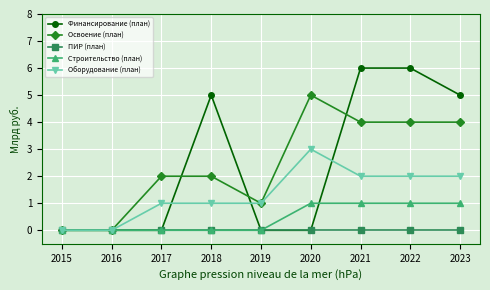

Reading left to right, list all the values displayed in this chart.

Финансирование (план): 2015=0	2016=0	2017=0	2018=5	2019=0	2020=0	2021=6	2022=6	2023=5
Освоение (план): 2015=0	2016=0	2017=2	2018=2	2019=1	2020=5	2021=4	2022=4	2023=4
ПИР (план): 2015=0	2016=0	2017=0	2018=0	2019=0	2020=0	2021=0	2022=0	2023=0
Строительство (план): 2015=0	2016=0	2017=0	2018=0	2019=0	2020=1	2021=1	2022=1	2023=1
Оборудование (план): 2015=0	2016=0	2017=1	2018=1	2019=1	2020=3	2021=2	2022=2	2023=2